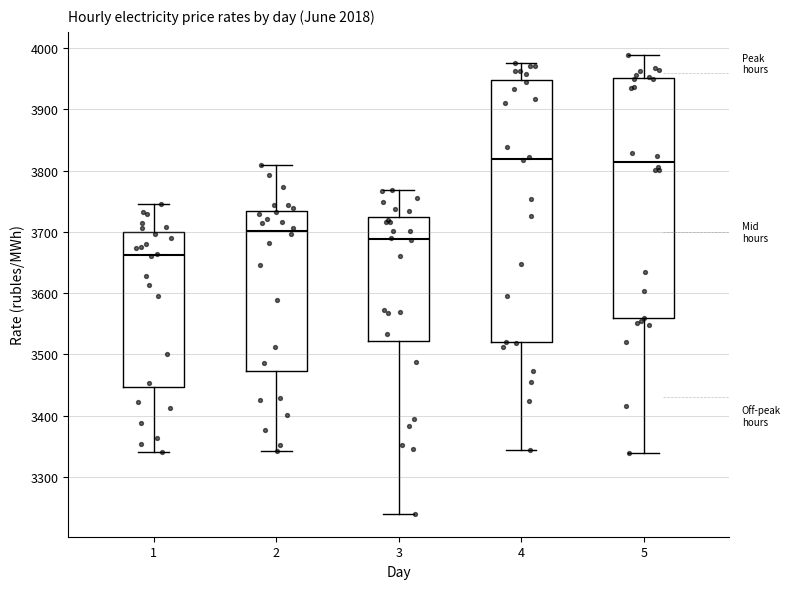

Reading left to right, read every box against the y-axis: the position of its median line, the range the box covers, and the ends of its whiskers. The values are not printed on the chart, so give them approximately, as read against the axis.

1: median 3660, box 3450 to 3700, whiskers 3340 to 3750
2: median 3700, box 3470 to 3730, whiskers 3340 to 3810
3: median 3690, box 3520 to 3720, whiskers 3240 to 3770
4: median 3820, box 3520 to 3950, whiskers 3340 to 3980
5: median 3810, box 3560 to 3950, whiskers 3340 to 3990